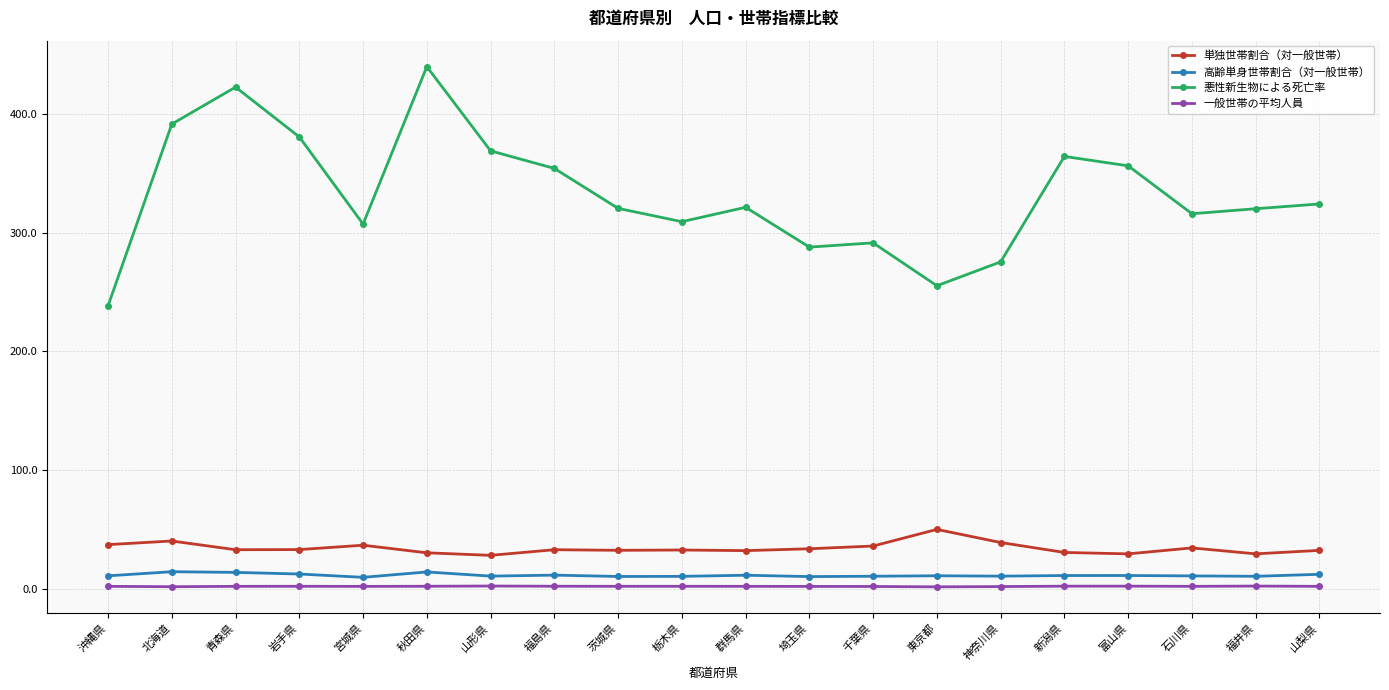

Which series changed the most between 北海道 and 神奈川県?

悪性新生物による死亡率